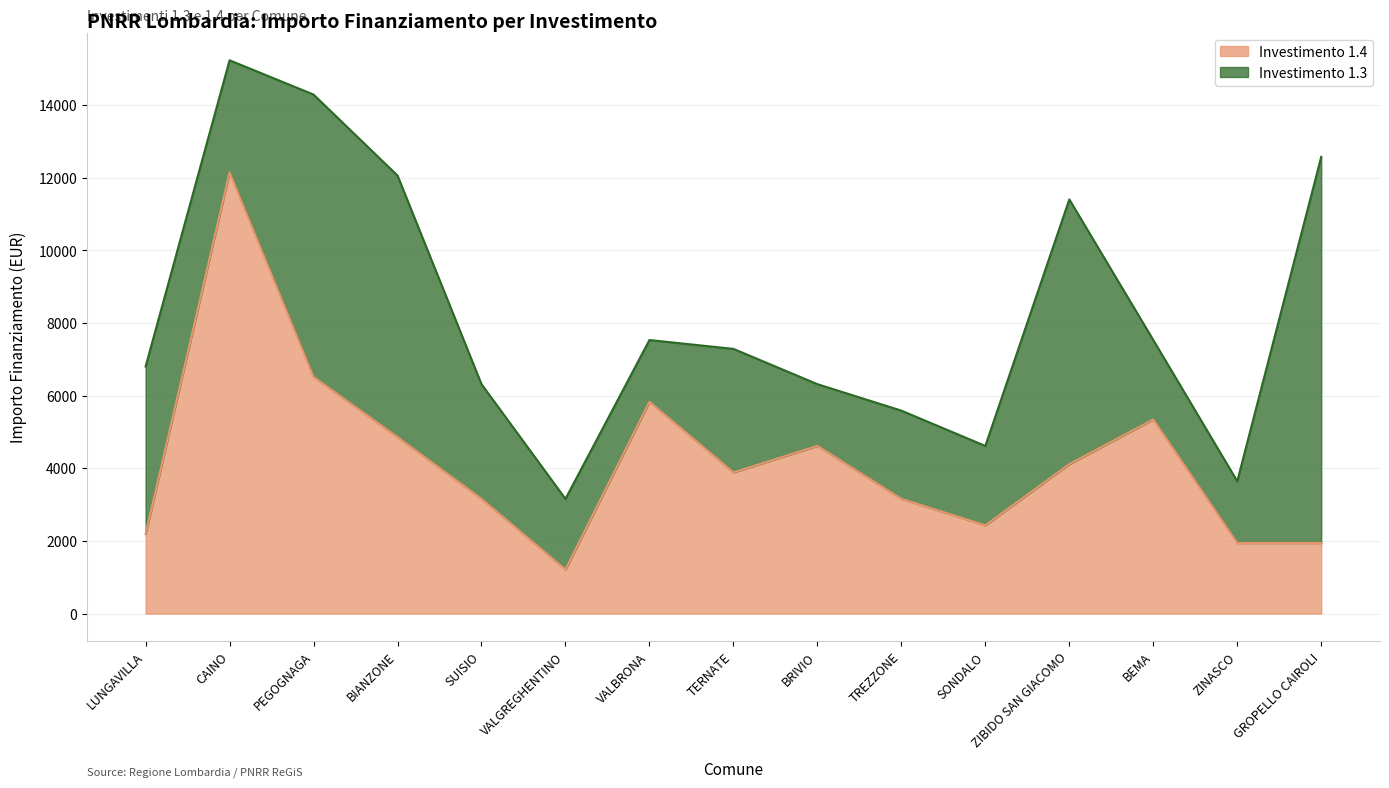

At which label is the value closest to 6682?

PEGOGNAGA